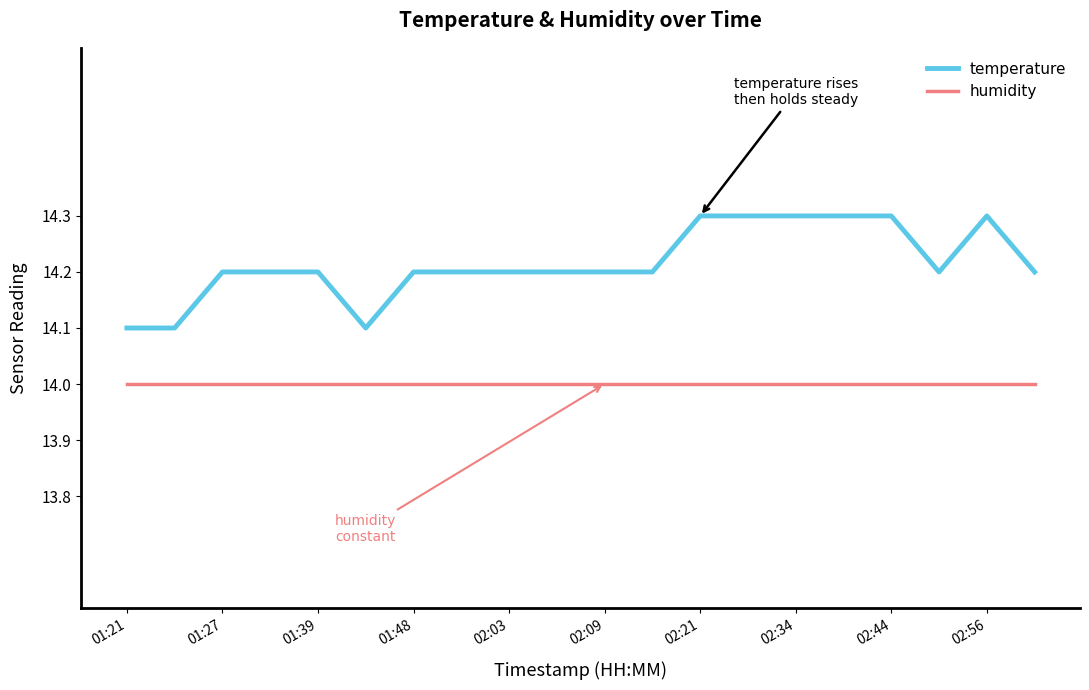

What is the minimum value shown in the chart?

14.0